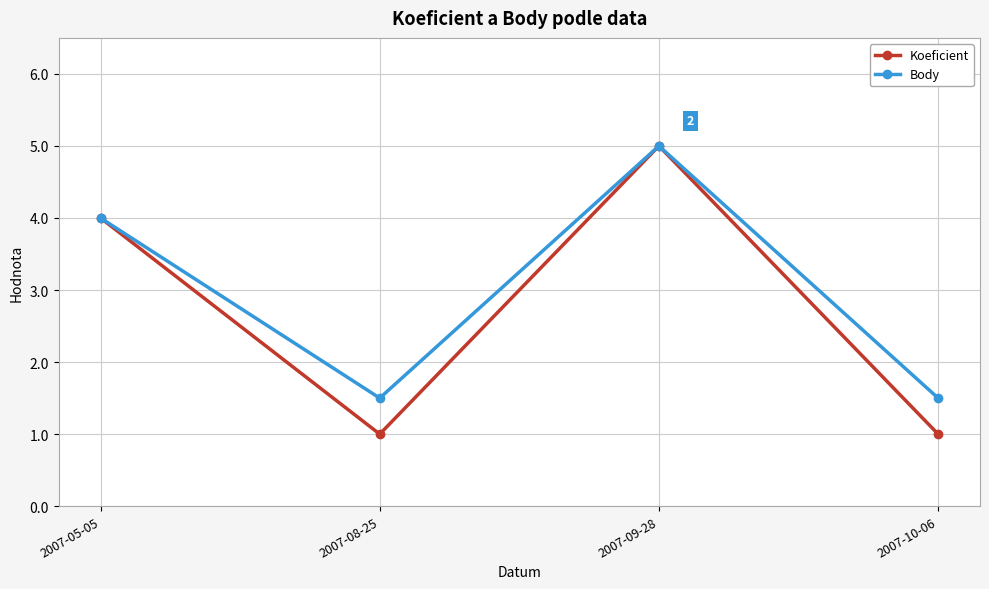

Is the value of Koeficient at 2007-05-05 greater than the value of Body at 2007-08-25?

Yes